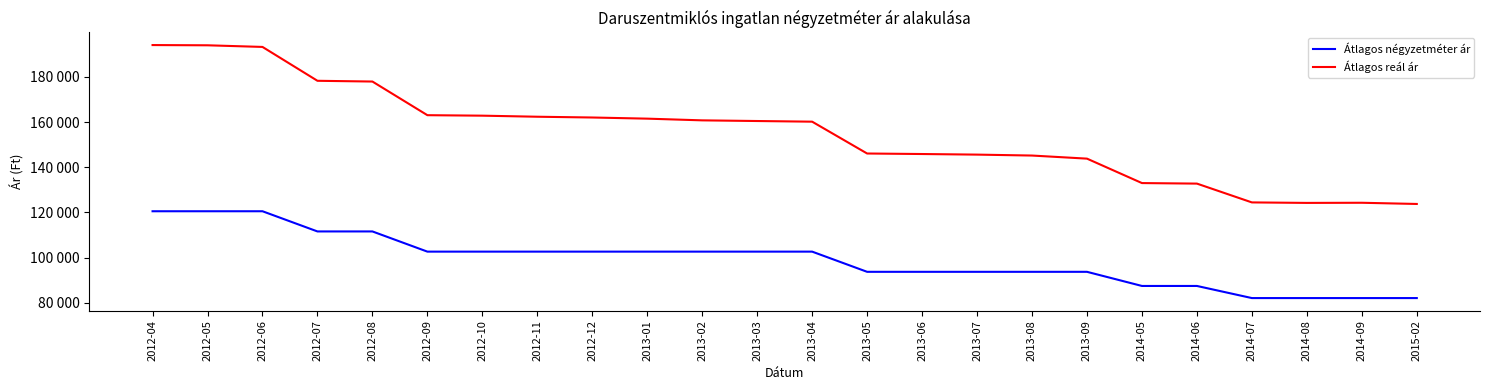

Reading left to right, transcribe all the data shown in this chart.

Átlagos négyzetméter ár: 120535	120535	120535	111607	111607	102678	102678	102678	102678	102678	102678	102678	102678	93750	93750	93750	93750	93750	87500	87500	82142	82142	82142	82142
Átlagos reál ár: 194022	193918	193196	178222	177892	163013	162799	162329	161989	161481	160726	160434	160144	146068	145841	145578	145167	143799	132994	132759	124442	124223	124286	123757